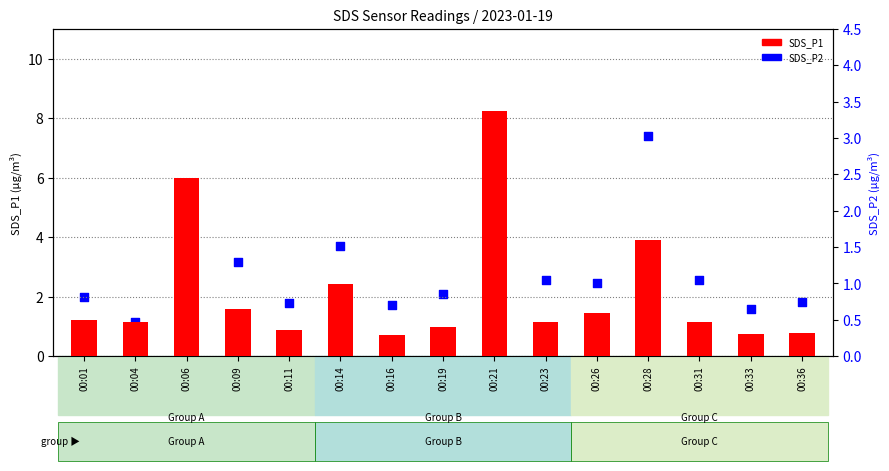

Which series has the largest Y range (max minus min)?

SDS_P1